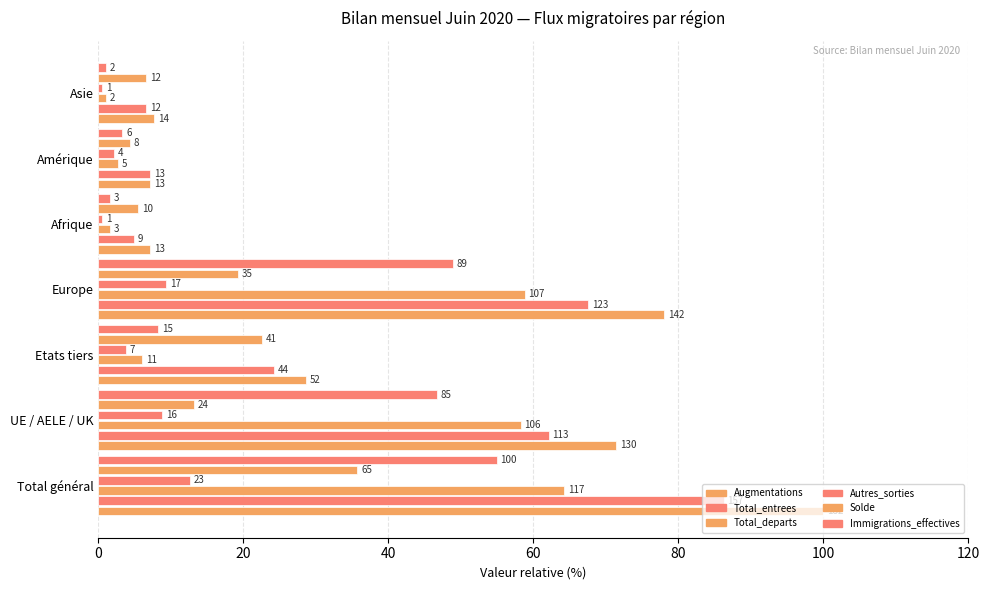

Rank the series by their maximum value, from lowest to highest.

Autres_sorties, Solde, Immigrations_effectives, Total_departs, Total_entrees, Augmentations